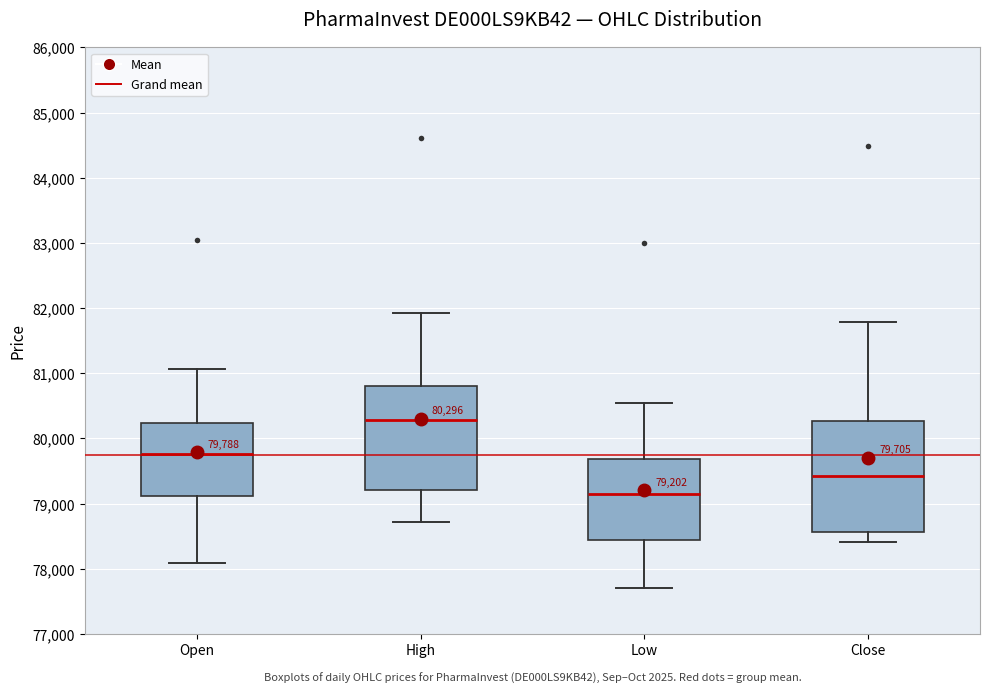

Comparing the boxes themselves (not the whiskers), which one is the tallest?

Close